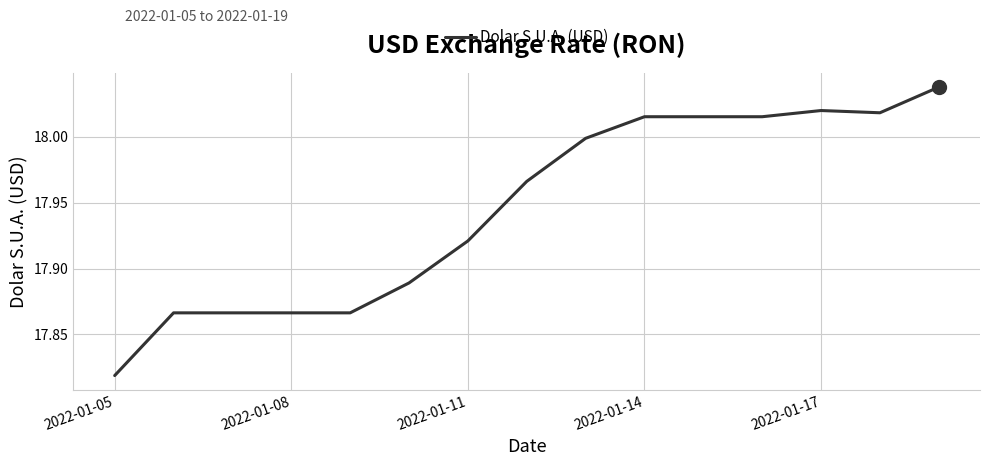

How many lines are shown in the chart?

1